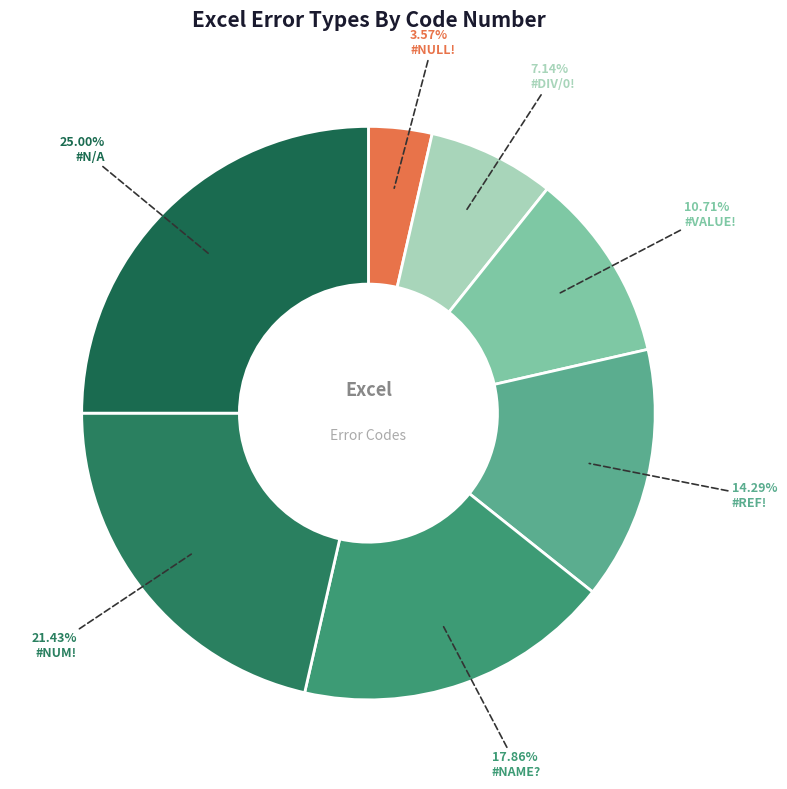

Which slice is the smallest?

#NULL!